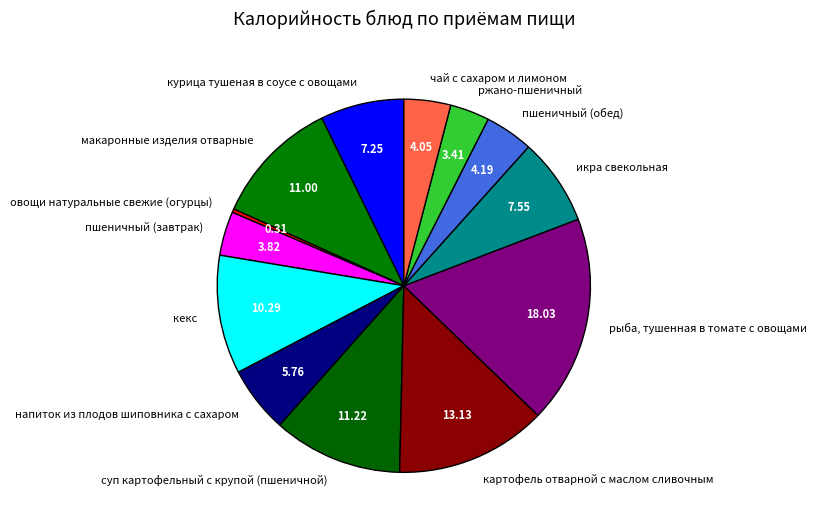

Combined, do напиток из плодов шиповника с сахаром and чай с сахаром и лимоном account for over 50%?

No